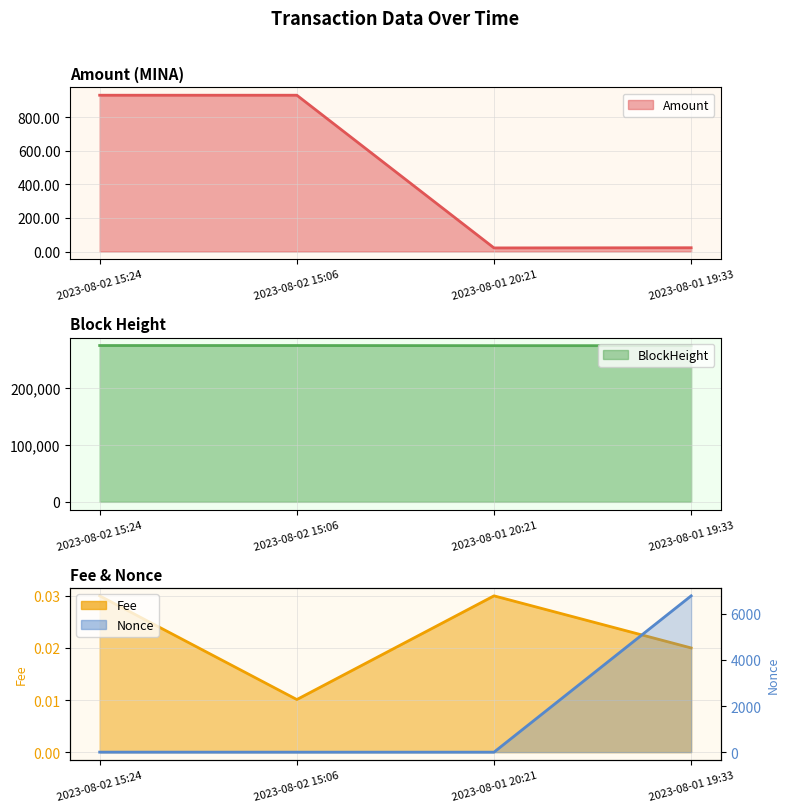

Is the value of Nonce at 2023-08-02 15:24 greater than the value of Amount at 2023-08-02 15:06?

No